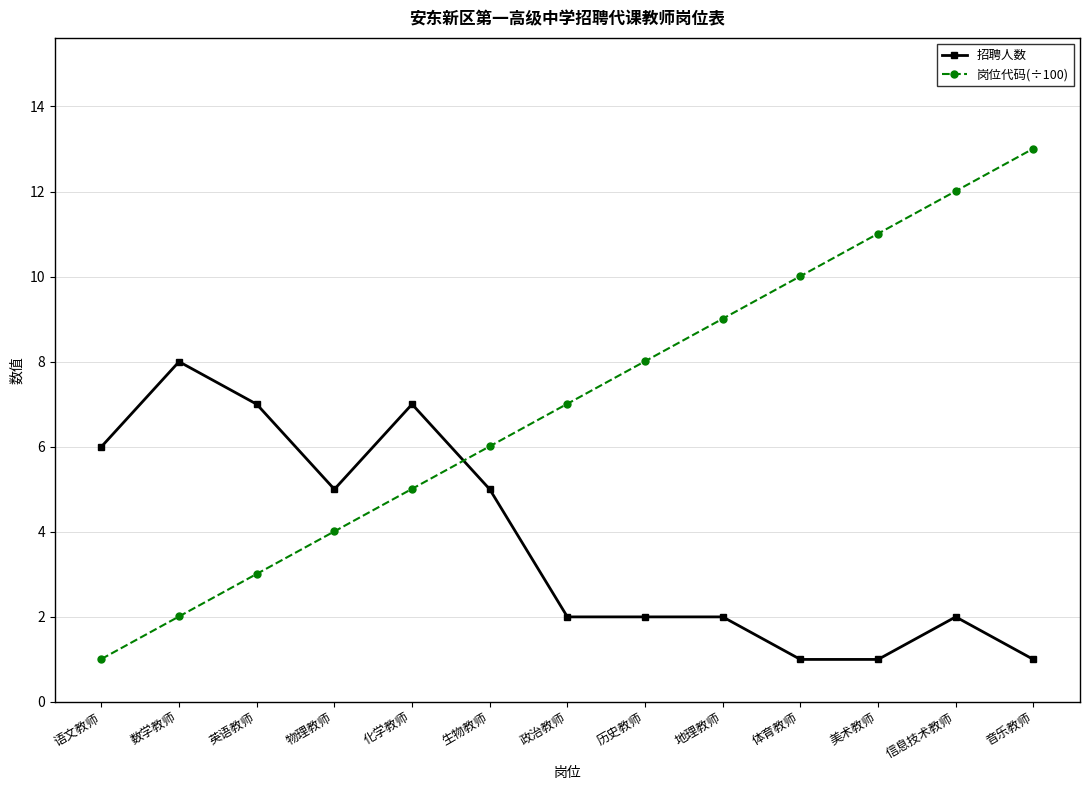

Reading right to left, list all the values displayed in this chart.

招聘人数: 音乐教师=1.0	信息技术教师=2.0	美术教师=1.0	体育教师=1.0	地理教师=2.0	历史教师=2.0	政治教师=2.0	生物教师=5.0	化学教师=7.0	物理教师=5.0	英语教师=7.0	数学教师=8.0	语文教师=6.0
岗位代码(÷100): 音乐教师=13.0	信息技术教师=12.0	美术教师=11.0	体育教师=10.0	地理教师=9.0	历史教师=8.0	政治教师=7.0	生物教师=6.0	化学教师=5.0	物理教师=4.0	英语教师=3.0	数学教师=2.0	语文教师=1.0